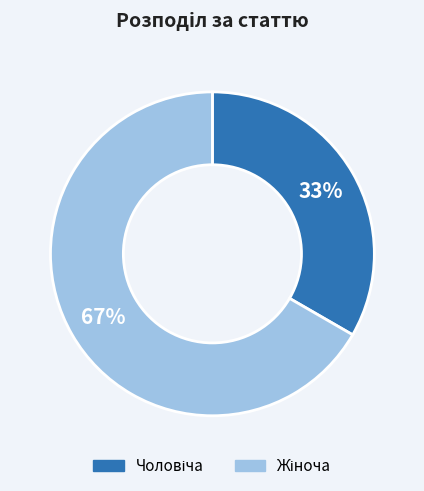

Is there a majority slice in this chart?

Yes